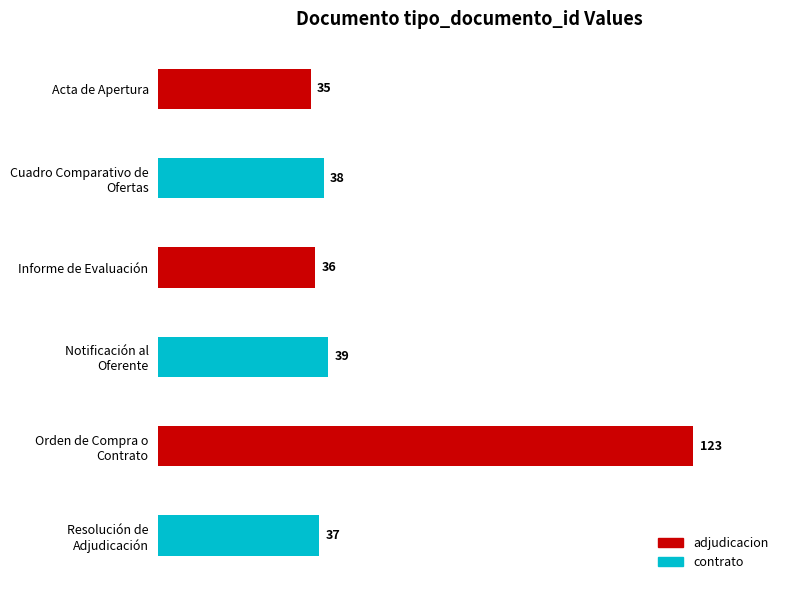

Is it true that the value at Acta de Apertura is 62?

False